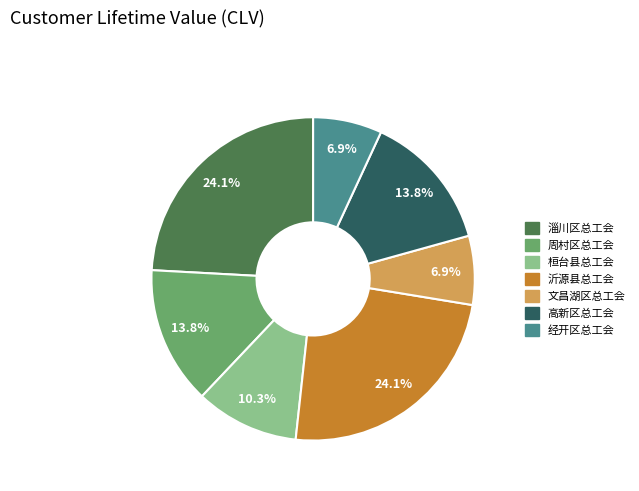

How many slices are in this pie chart?

7